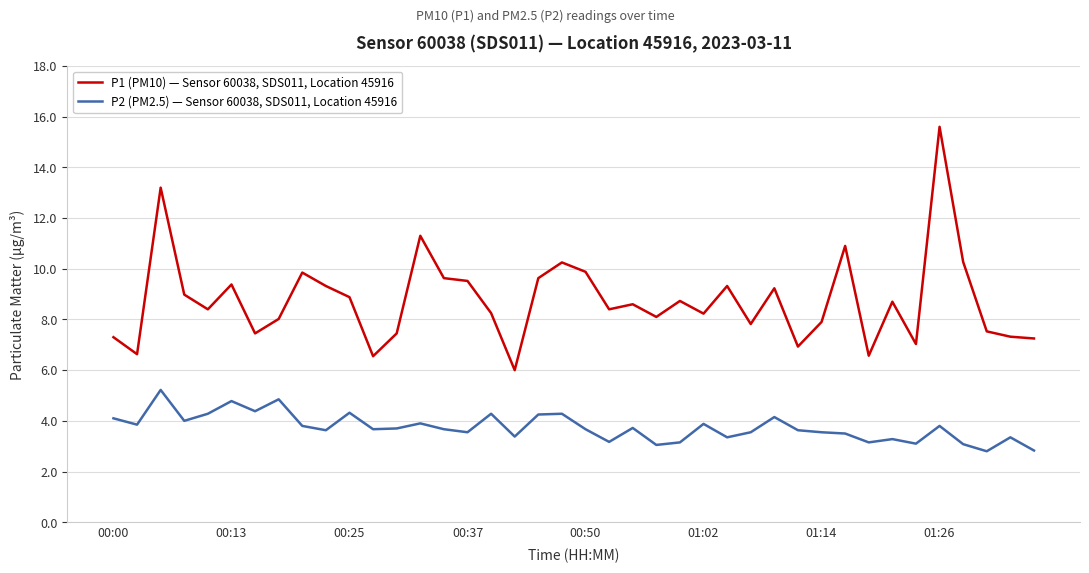

Rank the series by their maximum value, from highest to lowest.

P1 (PM10) — Sensor 60038, SDS011, Location 45916, P2 (PM2.5) — Sensor 60038, SDS011, Location 45916